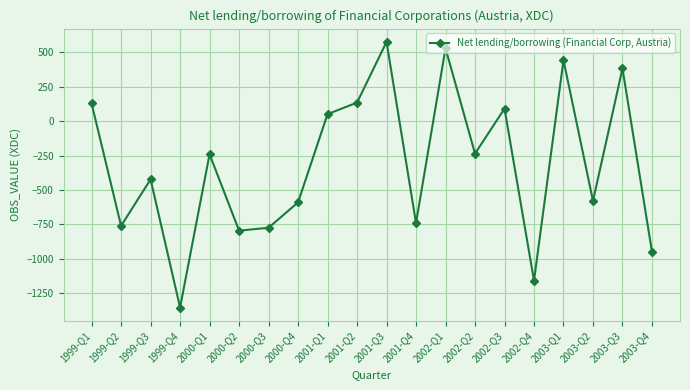

Which category has the highest value across all series?

2001-Q3